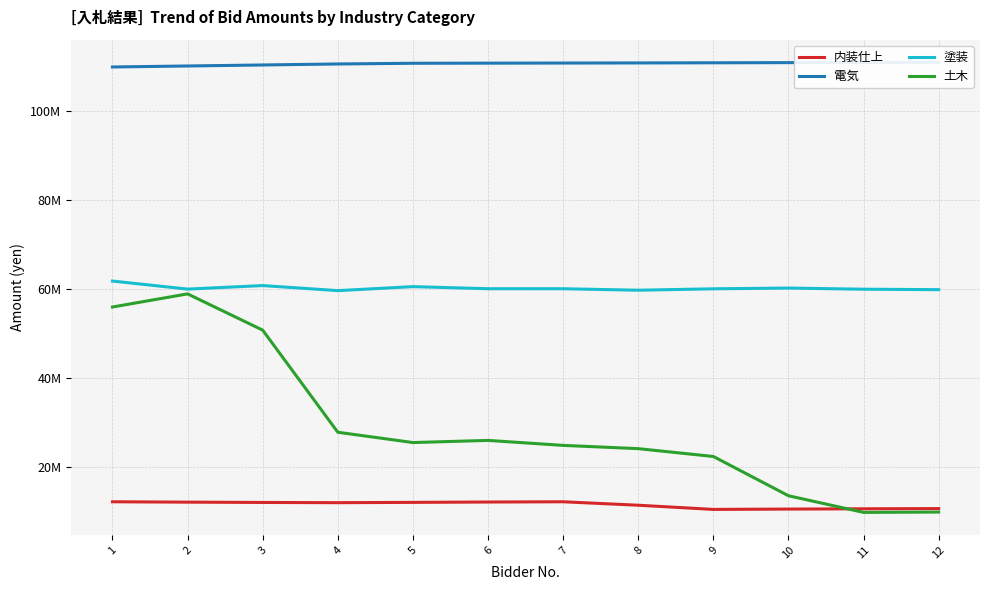

The value of 電気 at 7 is 110846545.5. True or false?

True